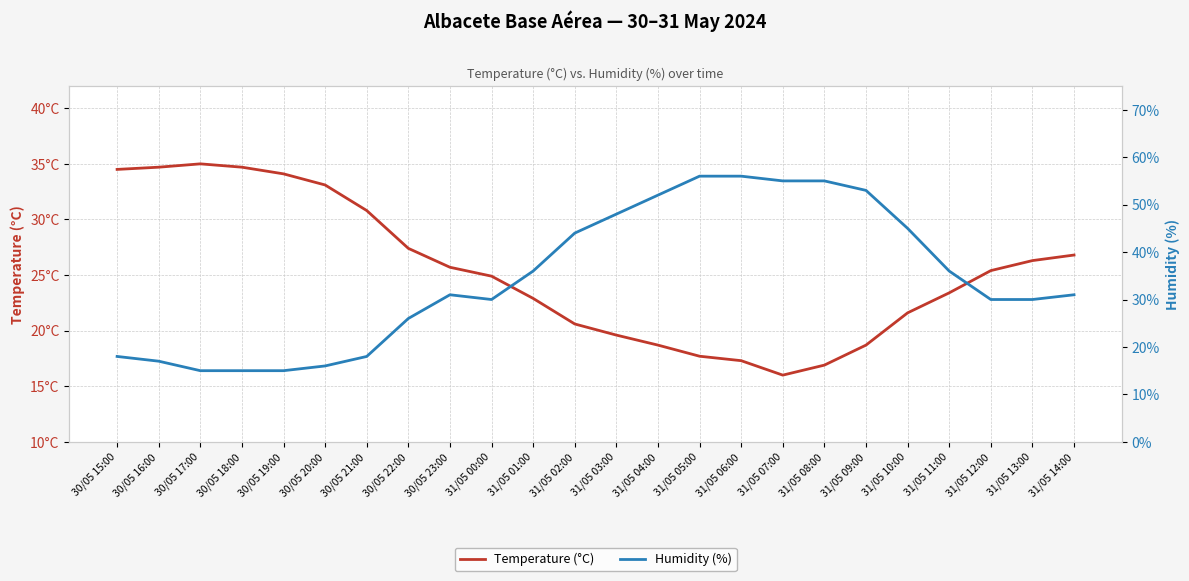

Which label corresponds to the largest value in the chart?

31/05 05:00